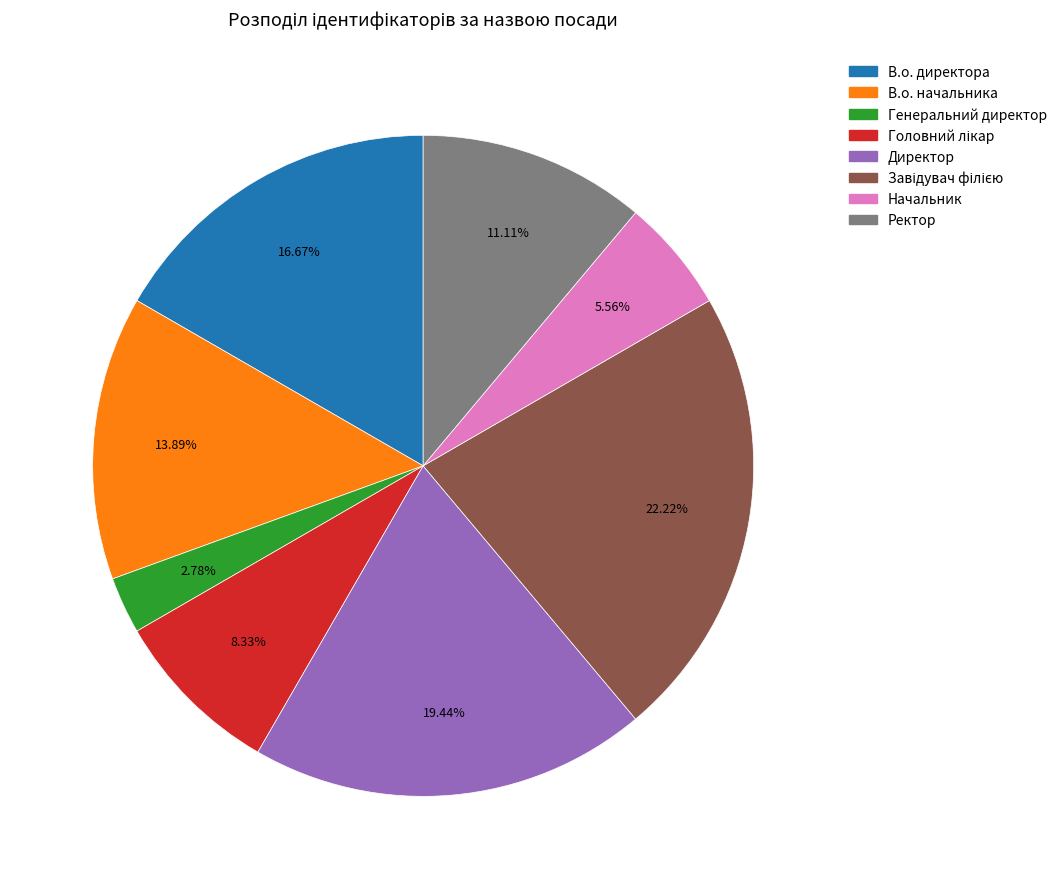

The Генеральний директор slice represents 3% of the pie. True or false?

True